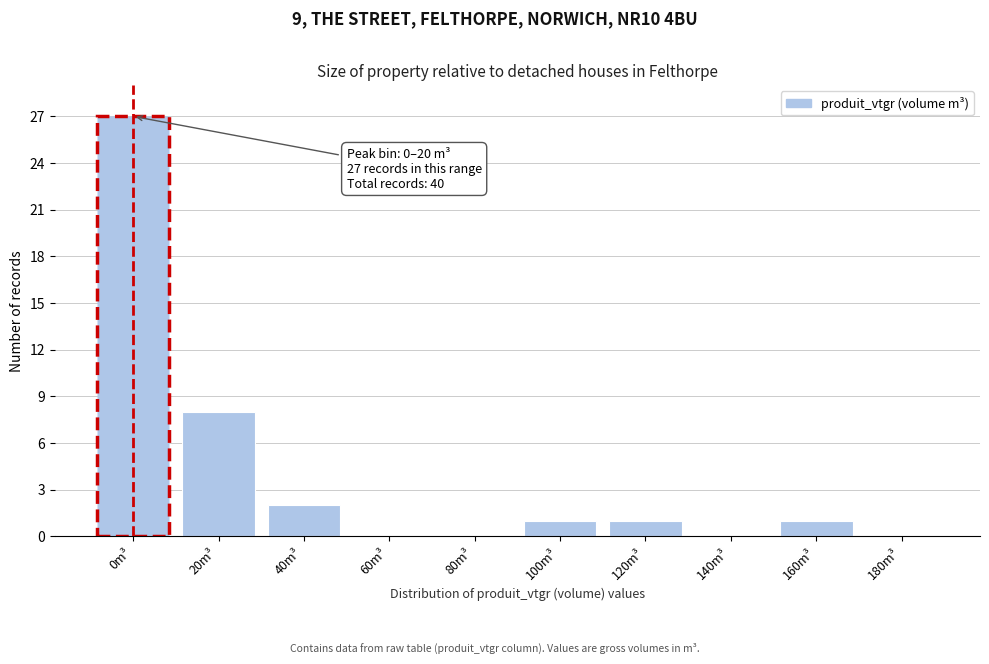

Reading right to left, list all the values displayed in this chart.

180m³=0	160m³=1	140m³=0	120m³=1	100m³=1	80m³=0	60m³=0	40m³=2	20m³=8	0m³=27